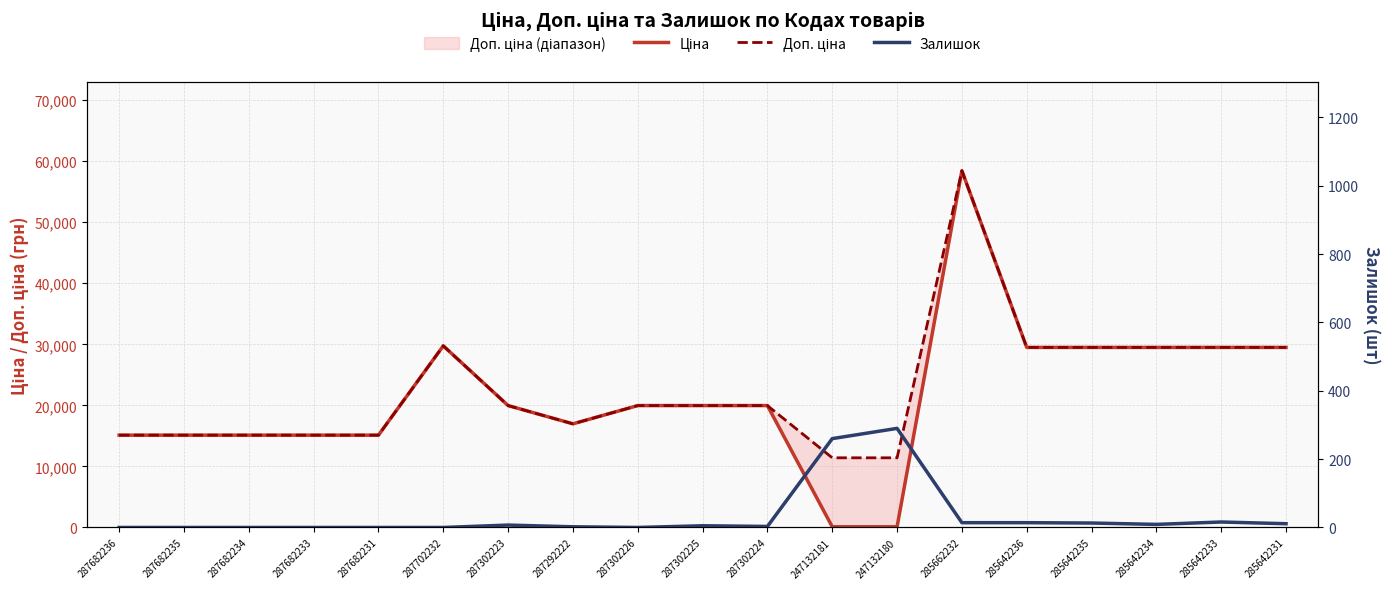

What are all the series names shown in the legend?

Ціна, Доп. ціна, Залишок